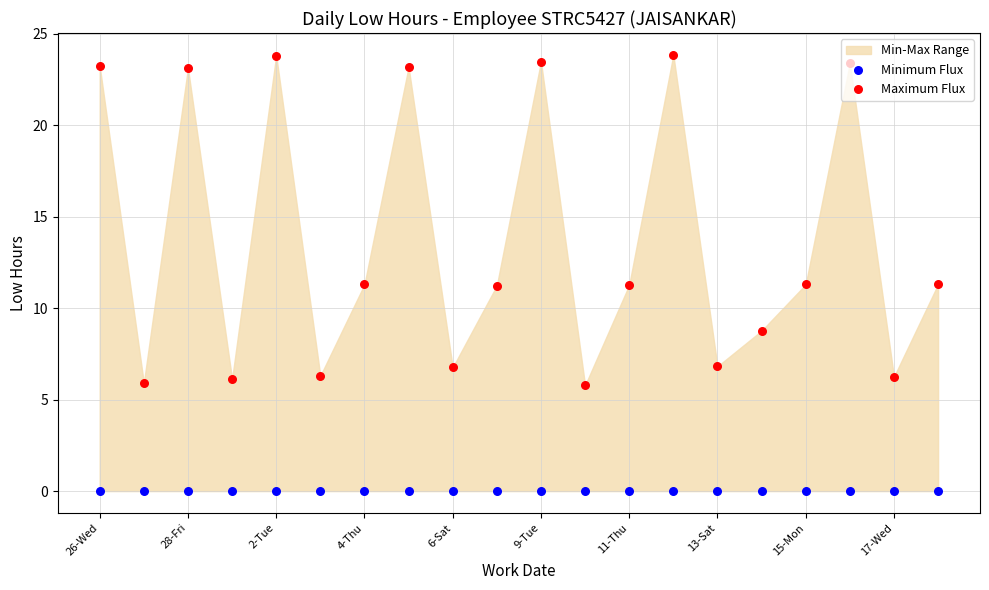

At how many categories does at least one series exceed 13?

7